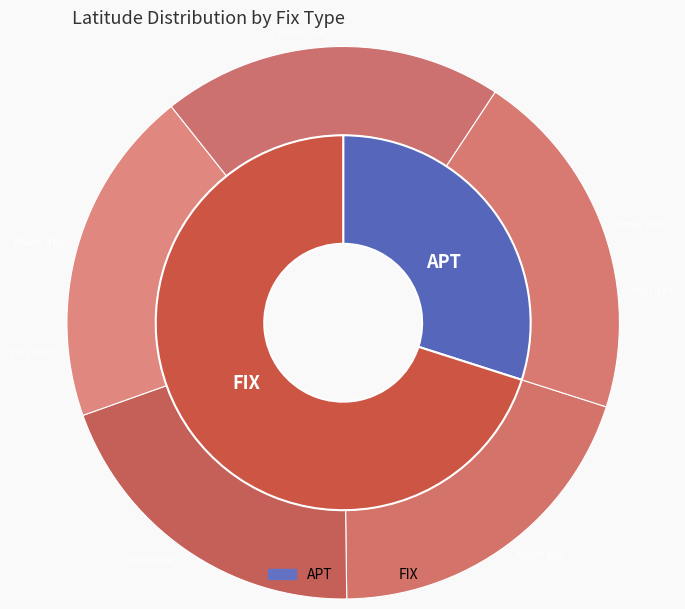

Rank the categories by value from lowest to highest.

AGAVO (FIX), GONAV (FIX), ANSIM (FIX), RKSI (APT), DONVO (FIX), PONIL (FIX), ZYYJ (APT)